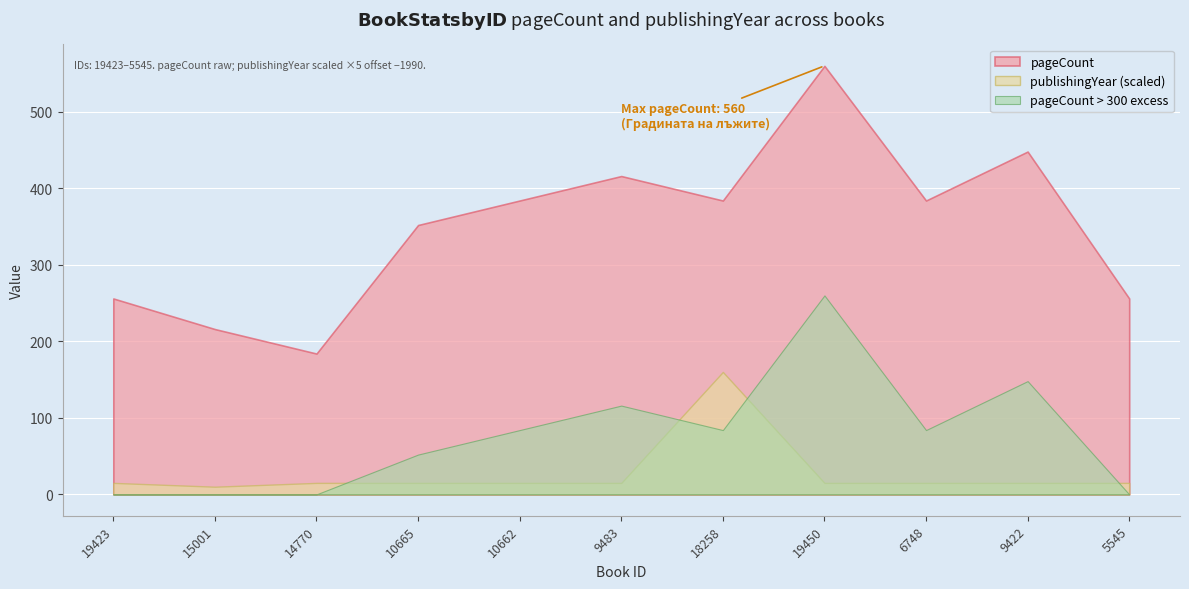

Rank the categories by publishingYear value from lowest to highest.

15001, 19423, 14770, 10665, 10662, 9483, 19450, 6748, 9422, 5545, 18258